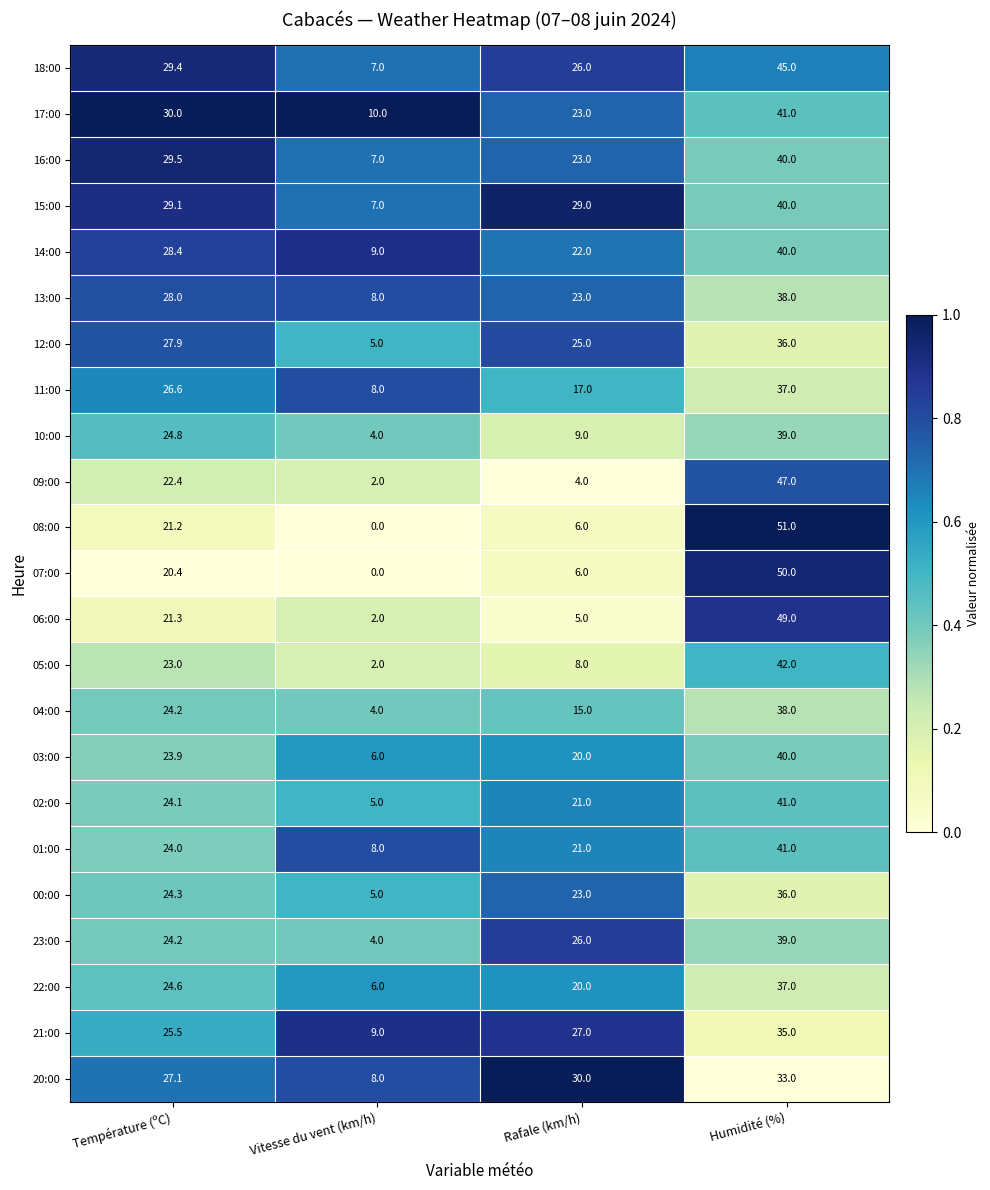

The value of 02:00 at Température (ºC) is 24.1. True or false?

True